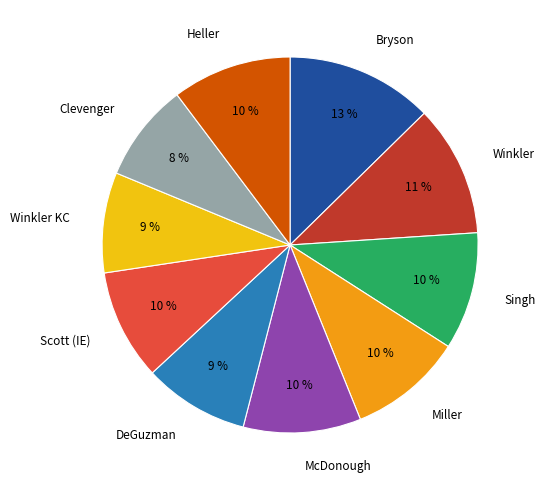

Is it true that McDonough is 22% of the pie?

False